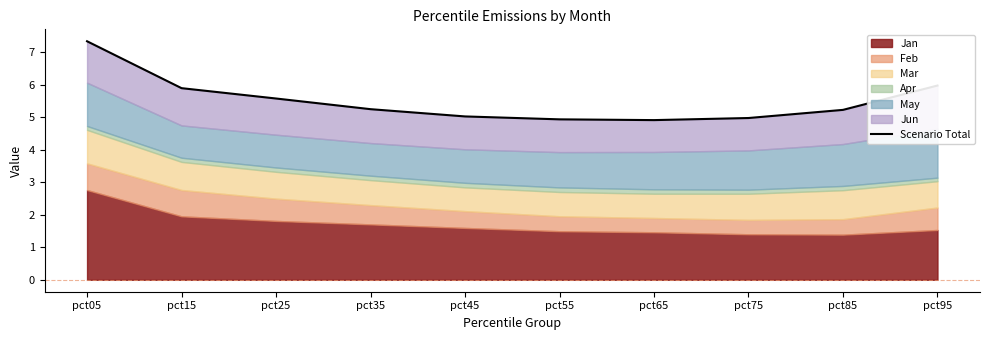

Which label corresponds to the smallest value in the chart?

pct65